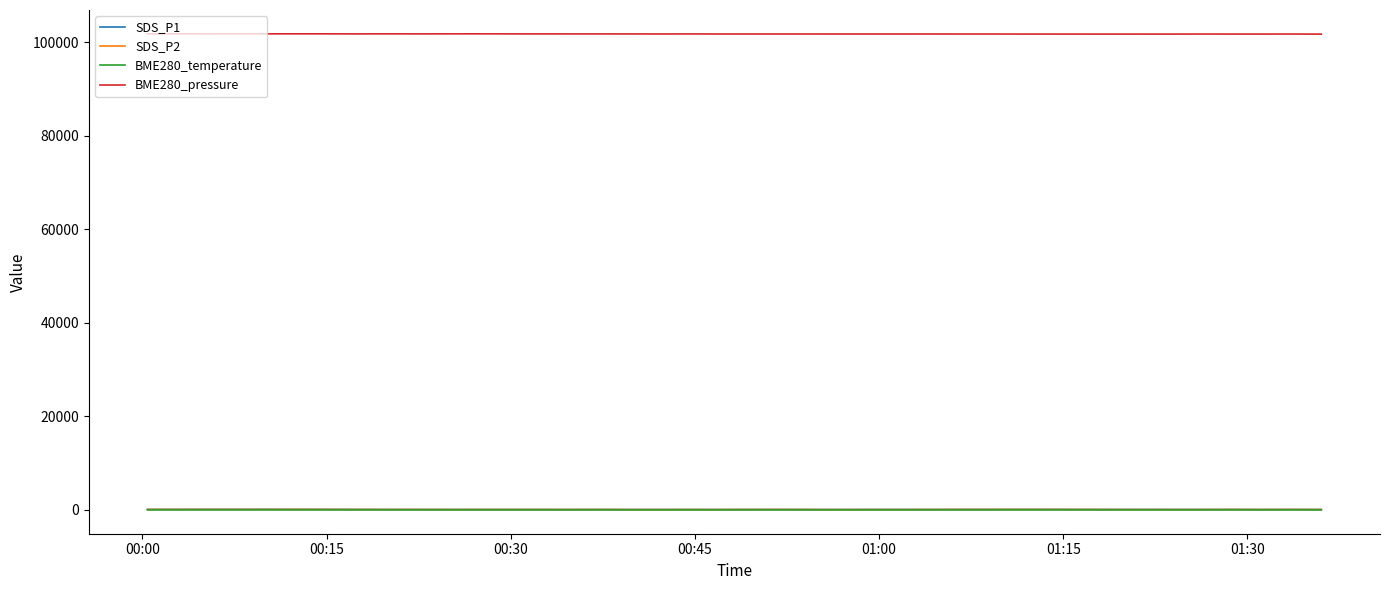

What is the greatest value displayed?

101752.8